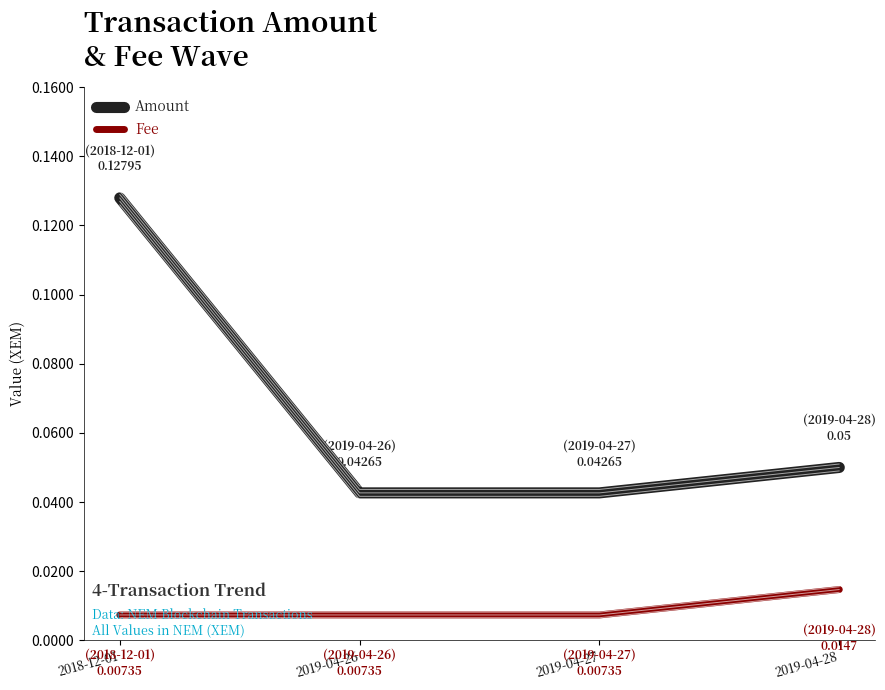

What is the label of the 1st point from the right?

2019-04-28